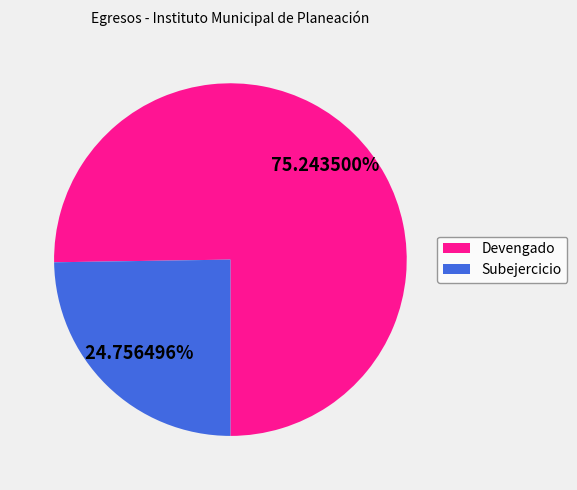

What is the smallest slice in the pie chart?

Subejercicio